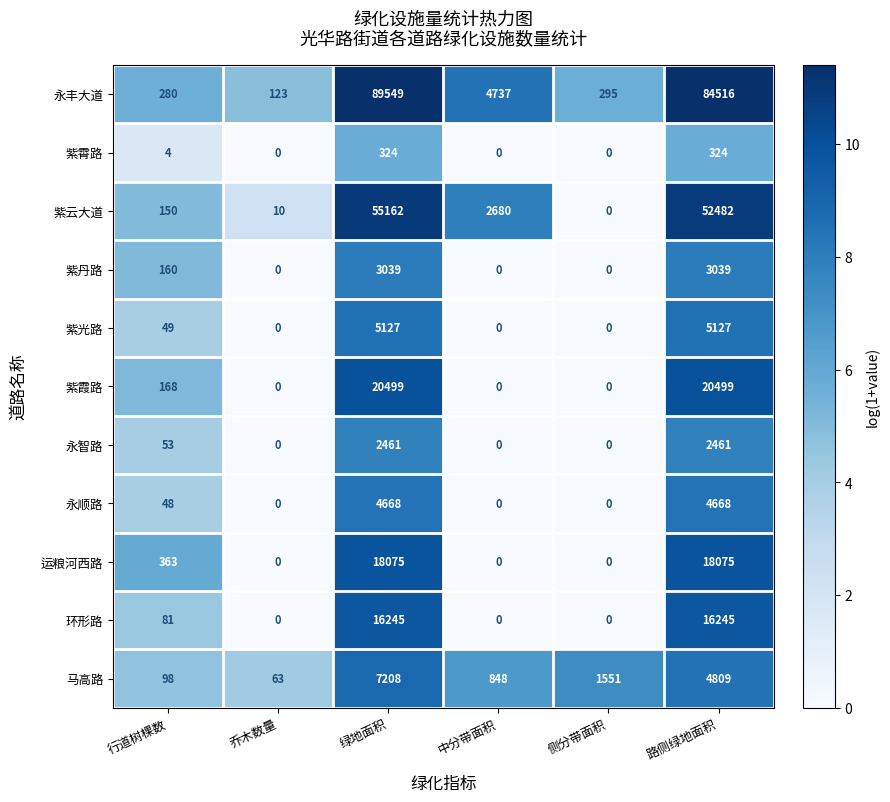

What is the average value of the 紫云大道 series?

18414